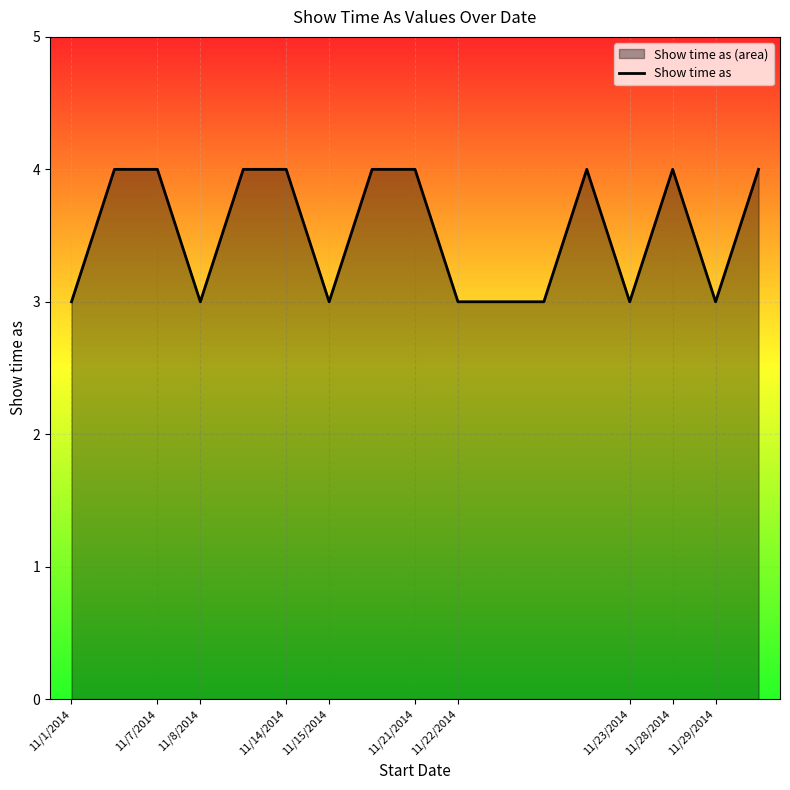

How many values are between 3 and 4?

17